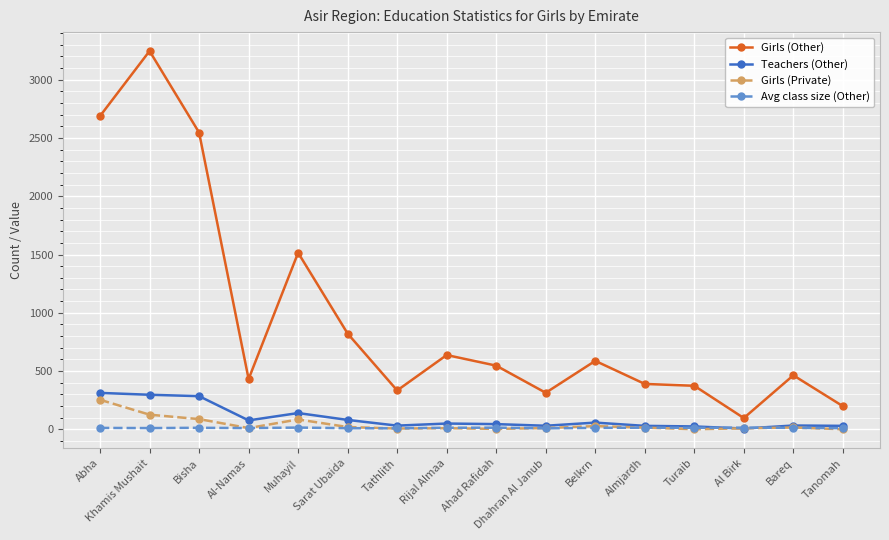

What is the label of the 8th point from the left?

Rijal Almaa